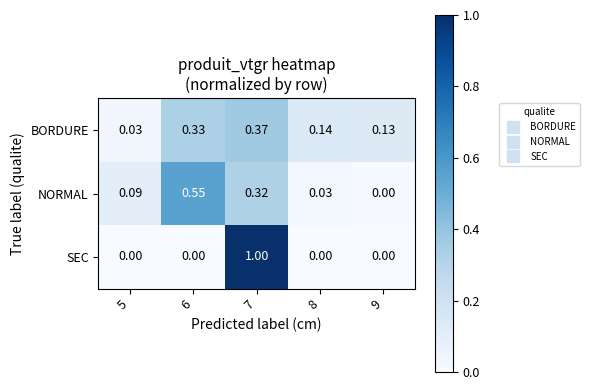

Which series has the largest range (max minus min)?

SEC